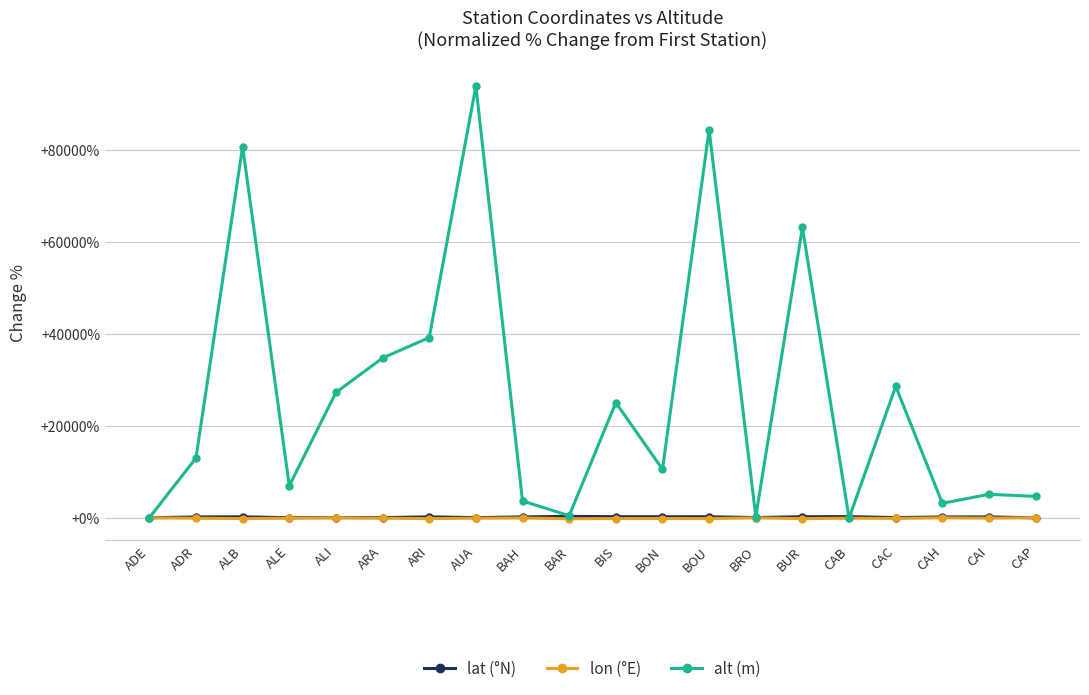

The lon (°E) series shows -77.6 at CAI. True or false?

True